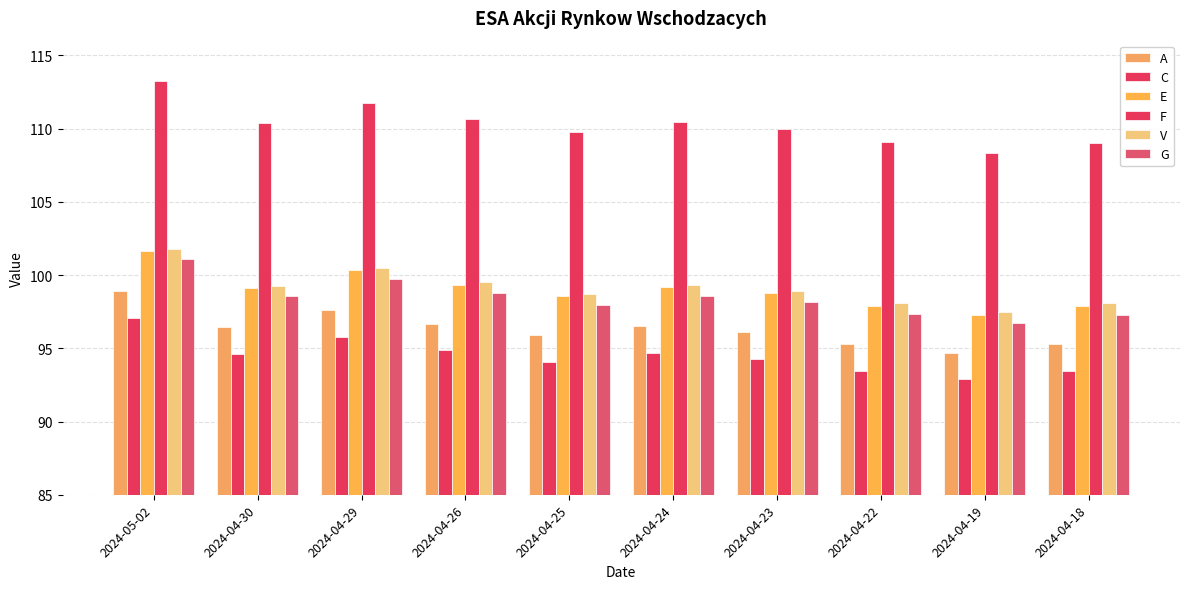

Where is C nearest to the value 94?

2024-04-25